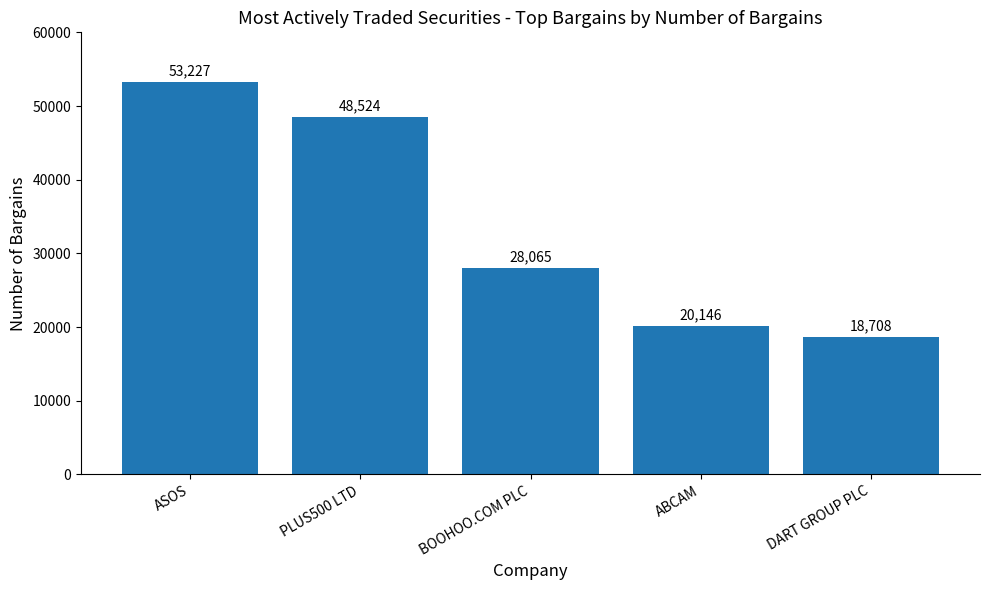

Which category has the lowest value across all series?

DART GROUP PLC